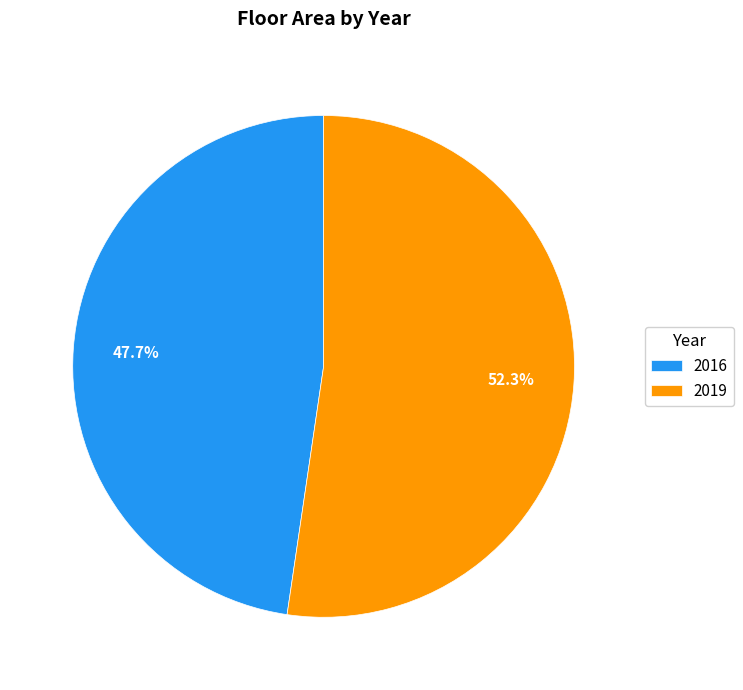

Which category has the biggest portion of the pie?

2019